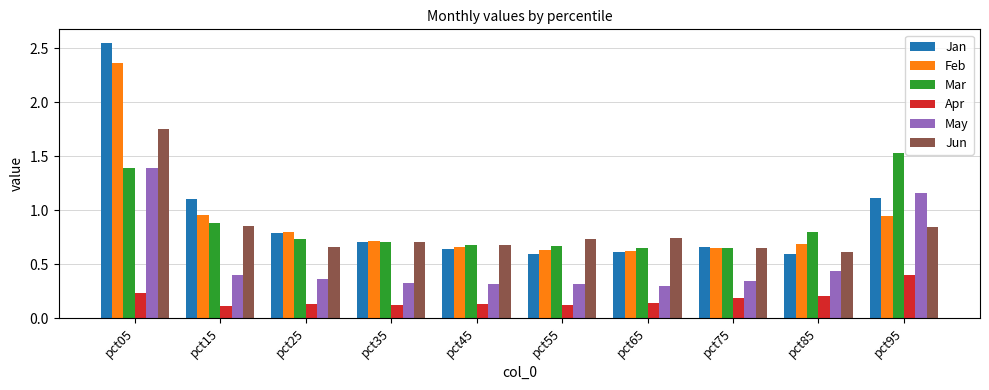

True or false: Jan has a value of 4.2 at pct05.

False